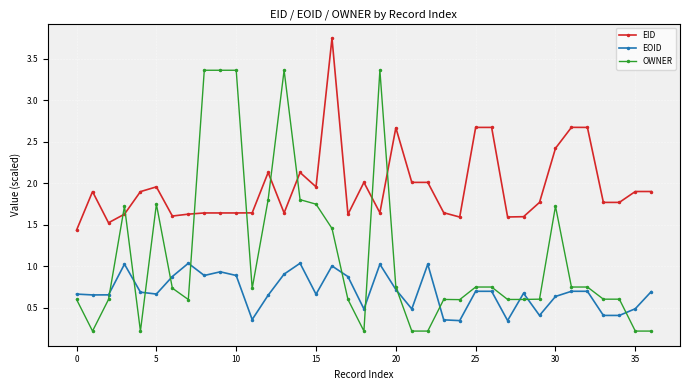

How many series are shown in this chart?

3